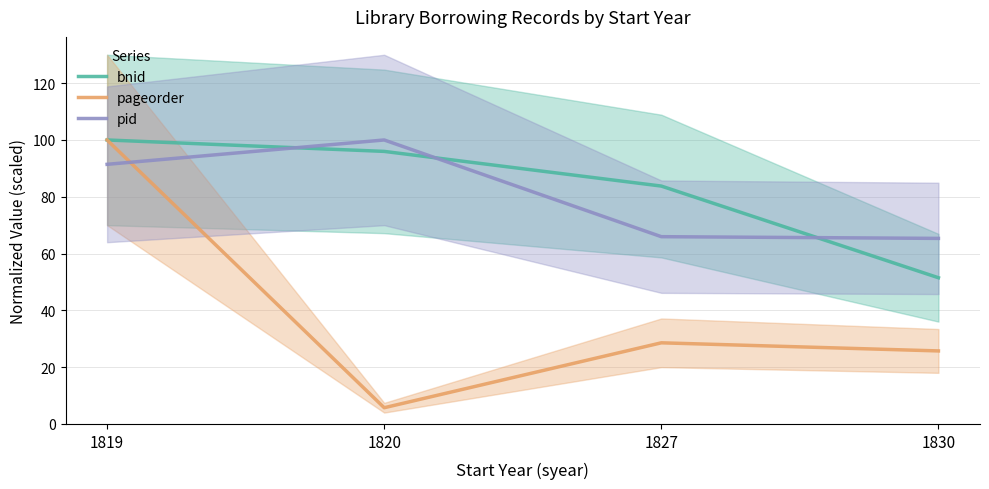

What are all the series names shown in the legend?

bnid, pageorder, pid